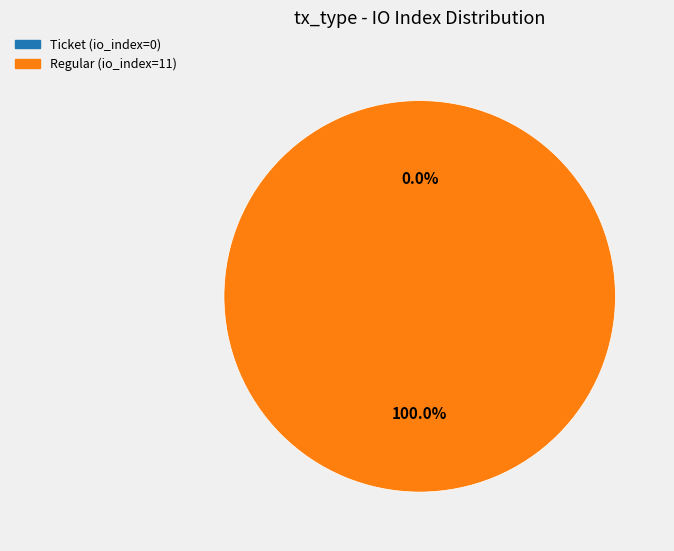

How much of the chart is everything except Ticket (io_index=0)?

100.0%